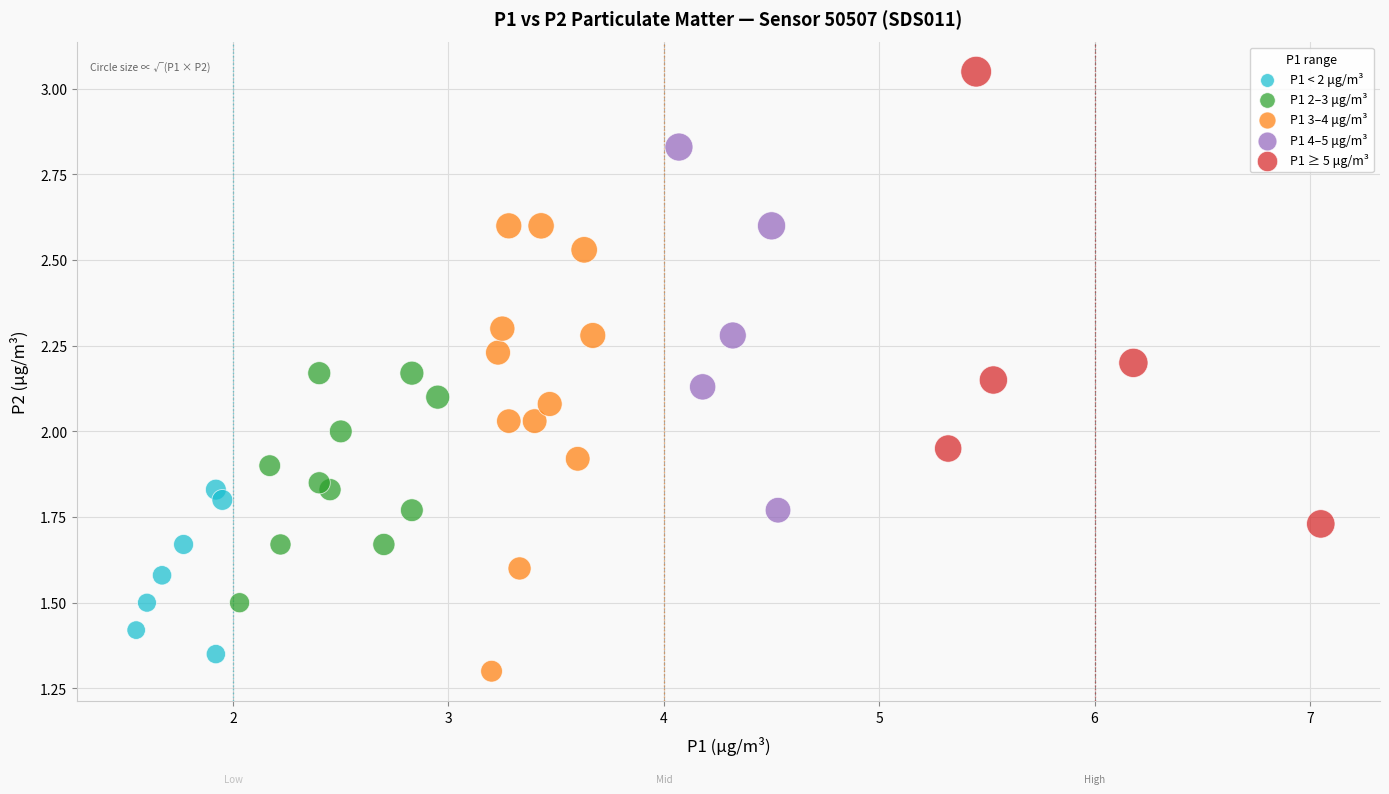

Which series reaches the maximum Y coordinate?

P1 ≥ 5 μg/m³